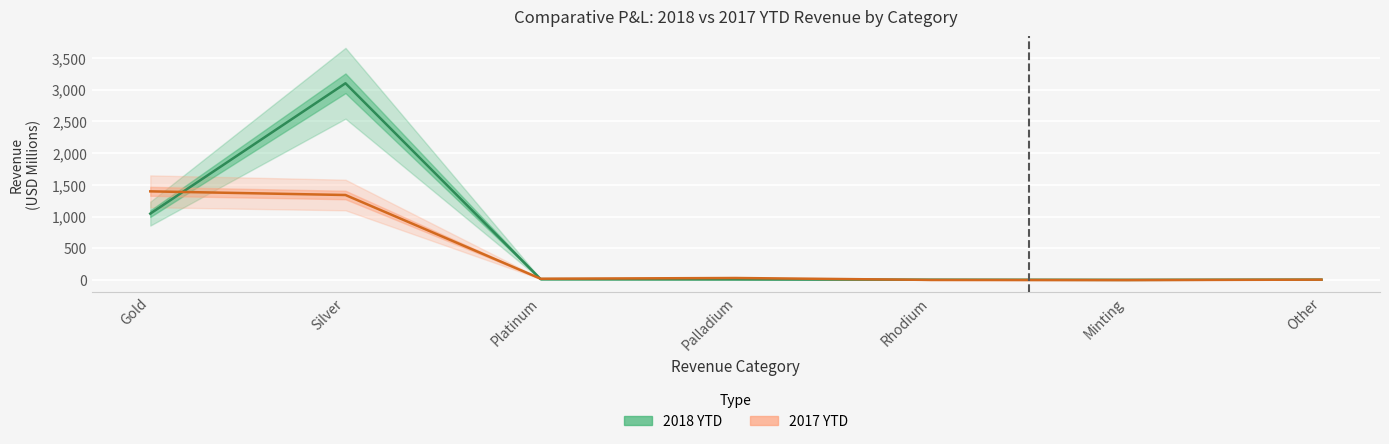

Between which two adjacent categories do 2018 YTD and 2017 YTD first intersect?

Gold and Silver